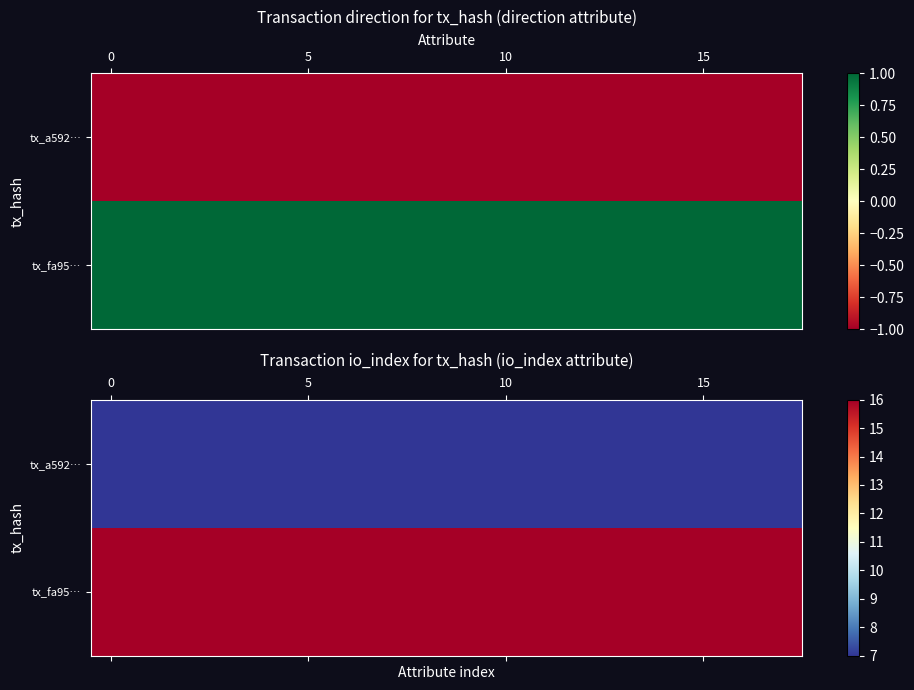

What is the minimum value for tx_a592…?

7